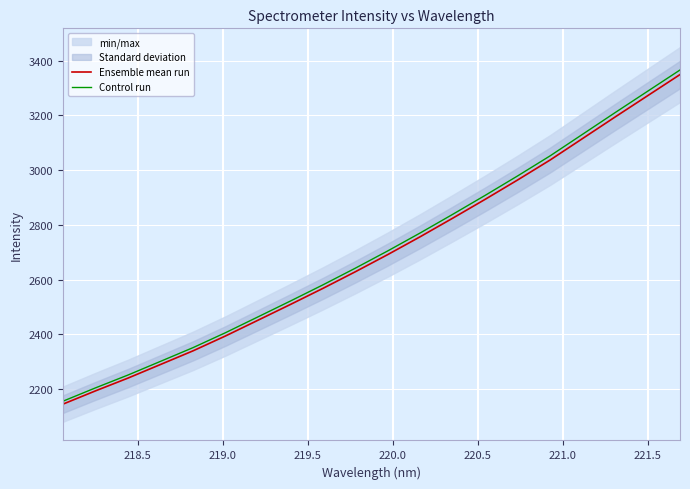

List the series in order of their peak value, highest first.

Control run, Ensemble mean run